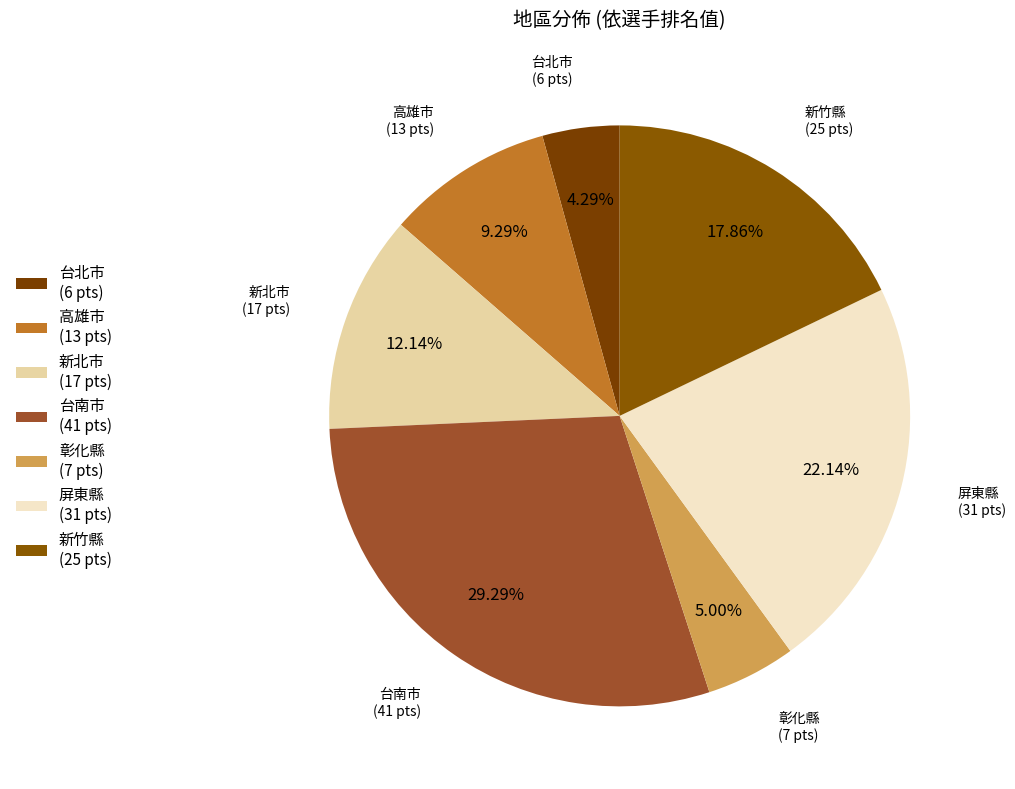

Rank the categories by value from lowest to highest.

台北市 (6 pts), 彰化縣 (7 pts), 高雄市 (13 pts), 新北市 (17 pts), 新竹縣 (25 pts), 屏東縣 (31 pts), 台南市 (41 pts)